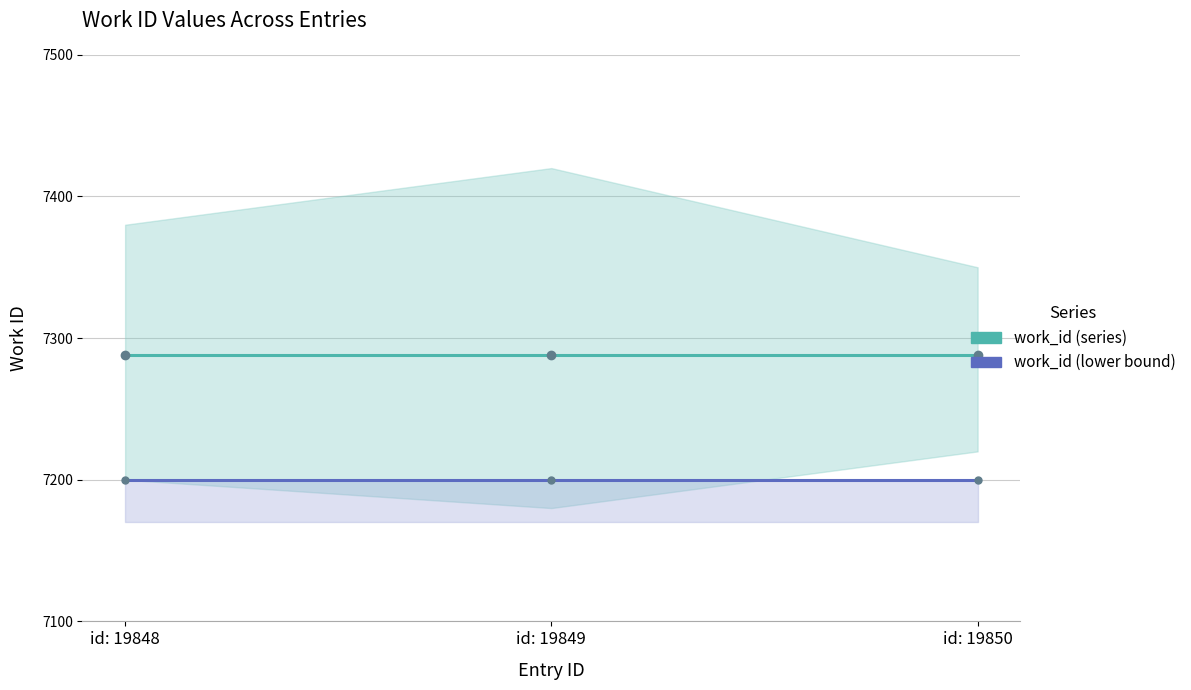

What is the value of the work_id (lower bound) point at the 1st from the left?

7200